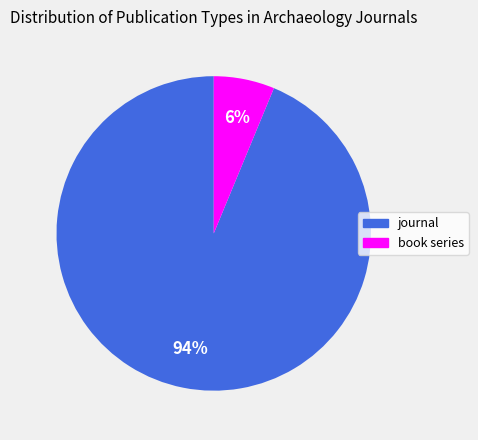

How many slices are in this pie chart?

2